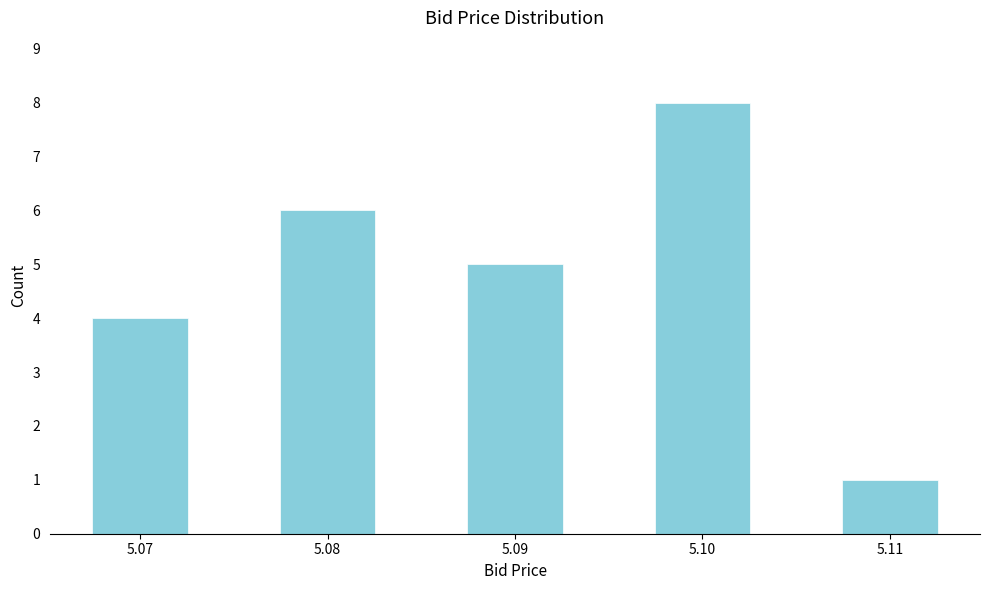

Reading left to right, what are all the values shown in this chart?

4	6	5	8	1